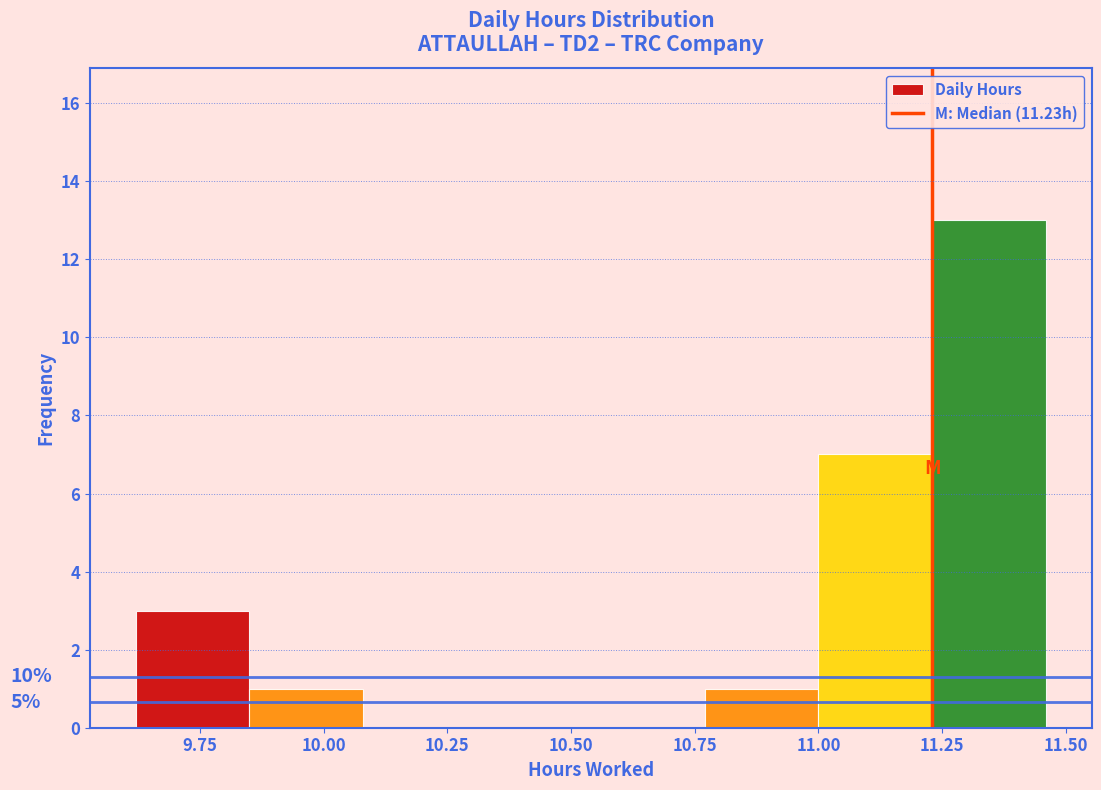

Which range on the x-axis has the tallest bar?

11.23 to 11.46